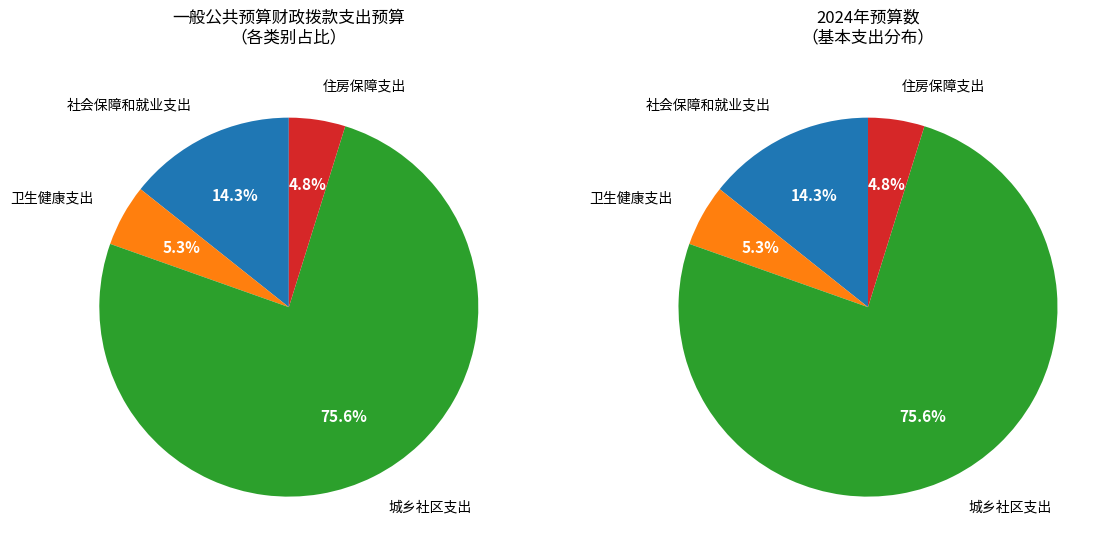

The 卫生健康支出 slice represents 5% of the pie. True or false?

True